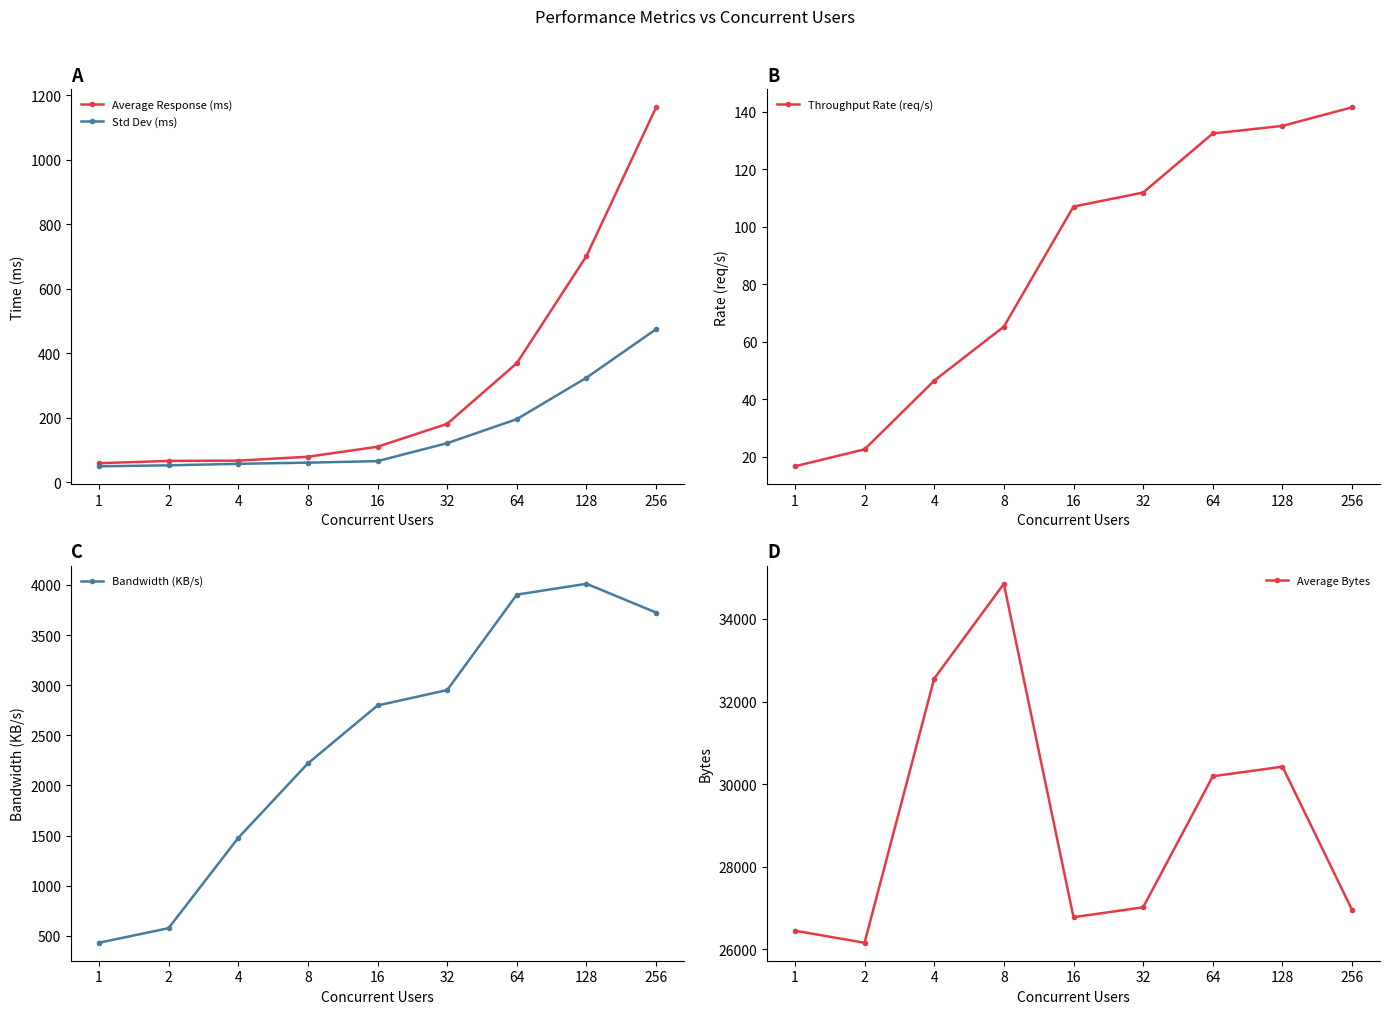

True or false: Bandwidth (KB/s) and Throughput Rate (req/s) cross at least once.

False